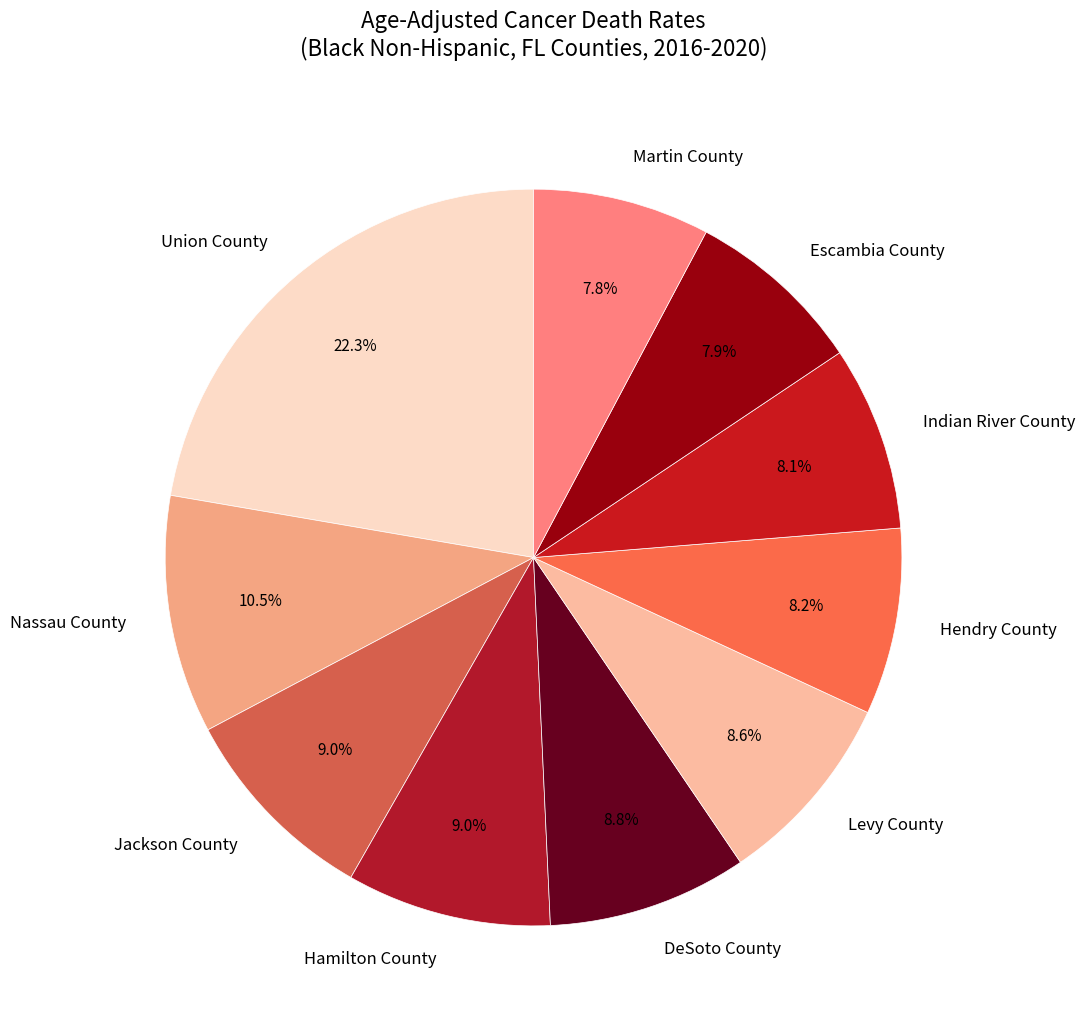

Count the number of slices in the pie.

10